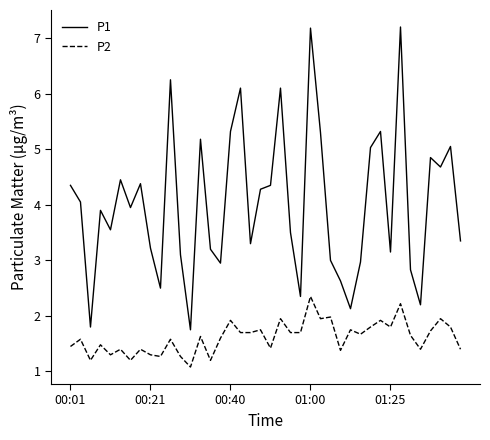

Rank the series by their average value, from lowest to highest.

P2, P1